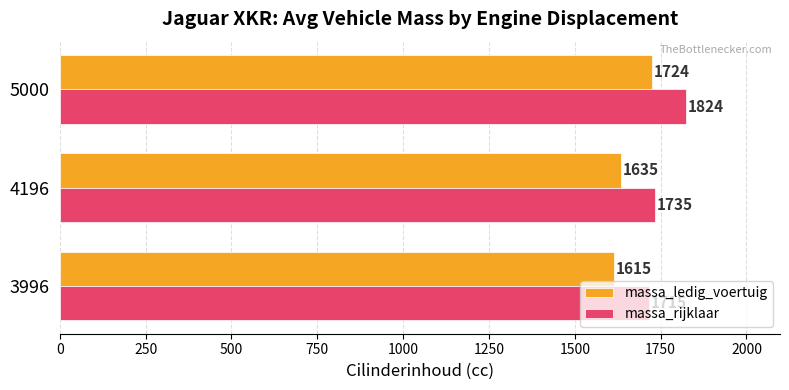

What is the difference between the highest and lowest values at 3996?

100